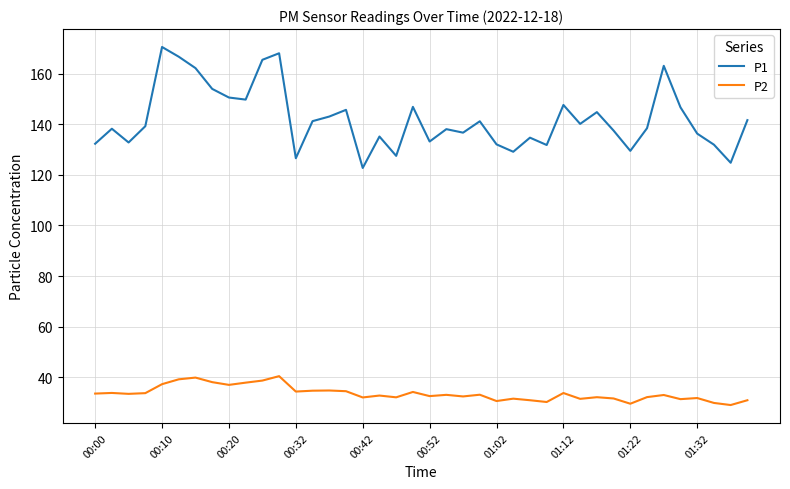

Rank the series by their maximum value, from lowest to highest.

P2, P1